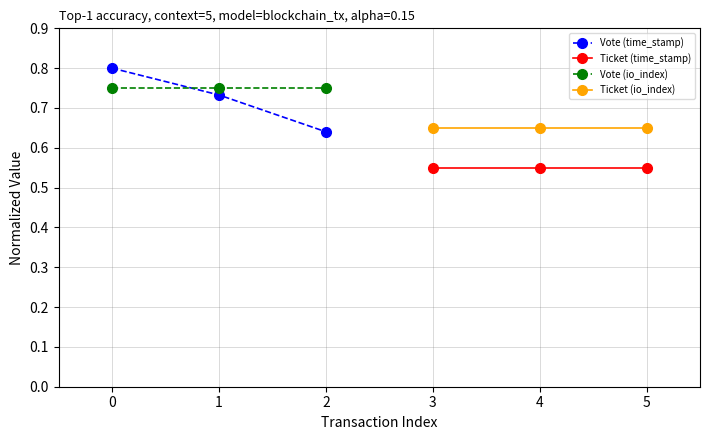

Which series has the largest total across all categories?

Vote (io_index)